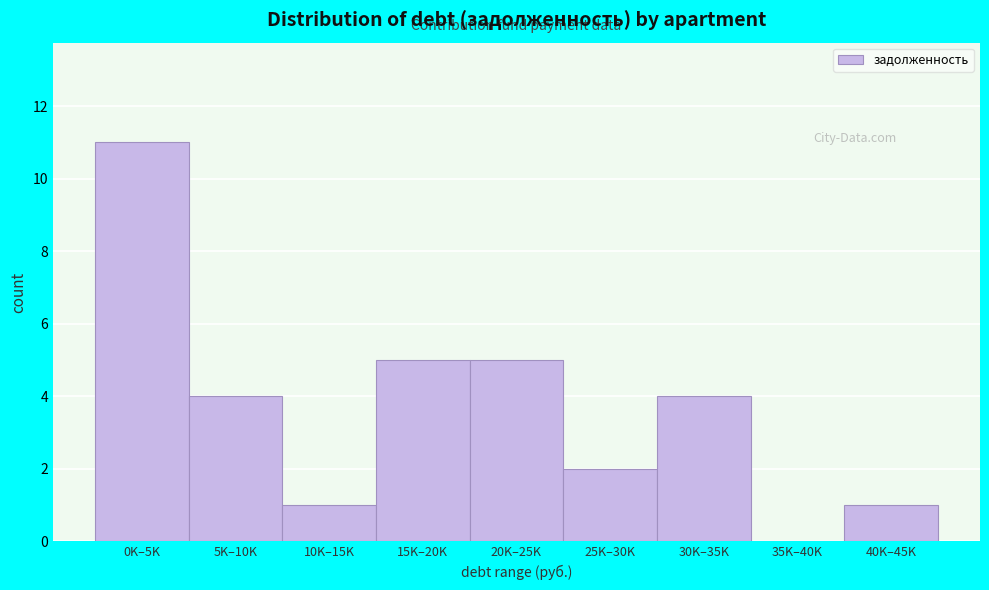

Reading left to right, what are all the values shown in this chart?

0K–5K=11	5K–10K=4	10K–15K=1	15K–20K=5	20K–25K=5	25K–30K=2	30K–35K=4	35K–40K=0	40K–45K=1